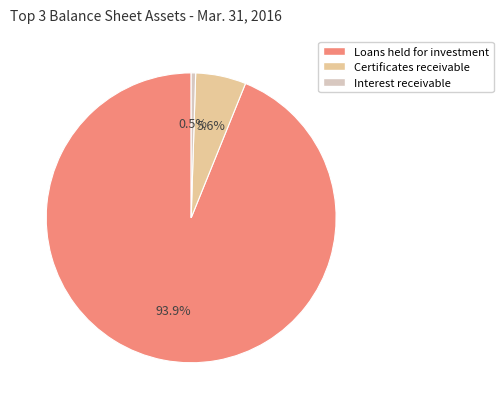

Which category accounts for the majority?

Loans held for investment